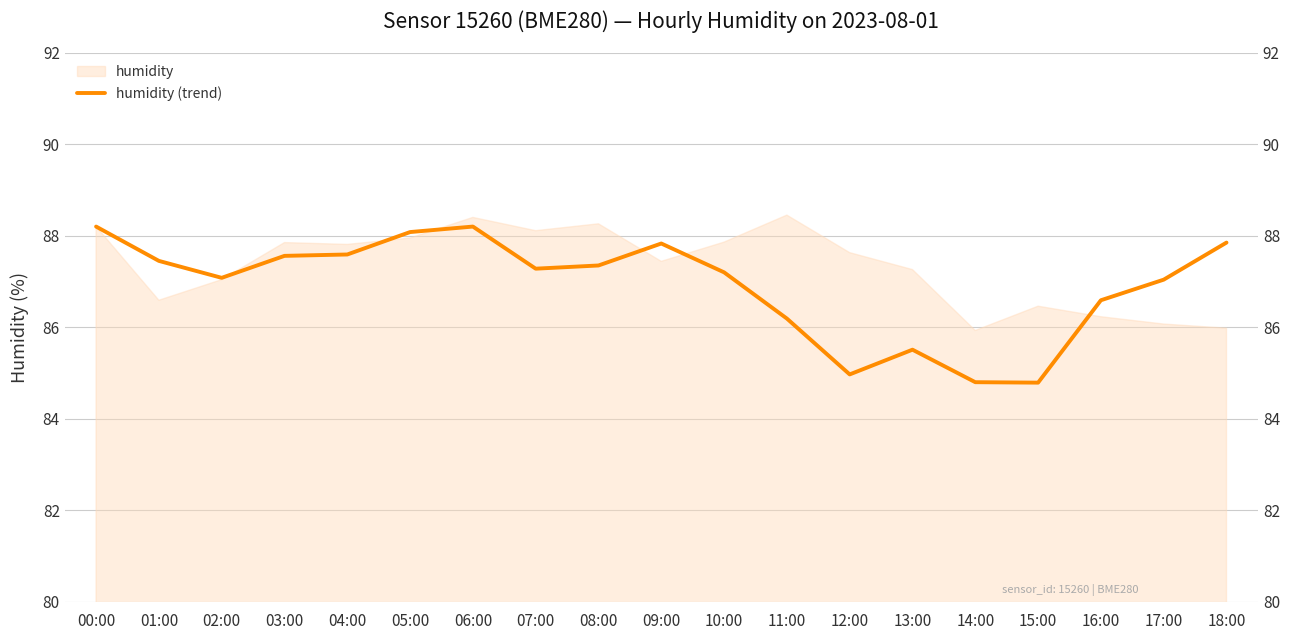

Rank the categories by value from lowest to highest.

15:00, 14:00, 12:00, 13:00, 11:00, 16:00, 17:00, 02:00, 10:00, 07:00, 08:00, 01:00, 03:00, 04:00, 09:00, 18:00, 05:00, 00:00, 06:00